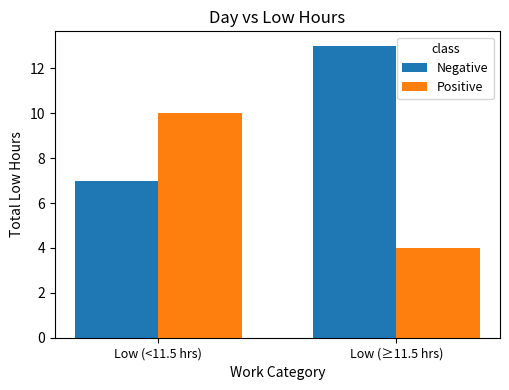

What is the sum of all Negative values?

20